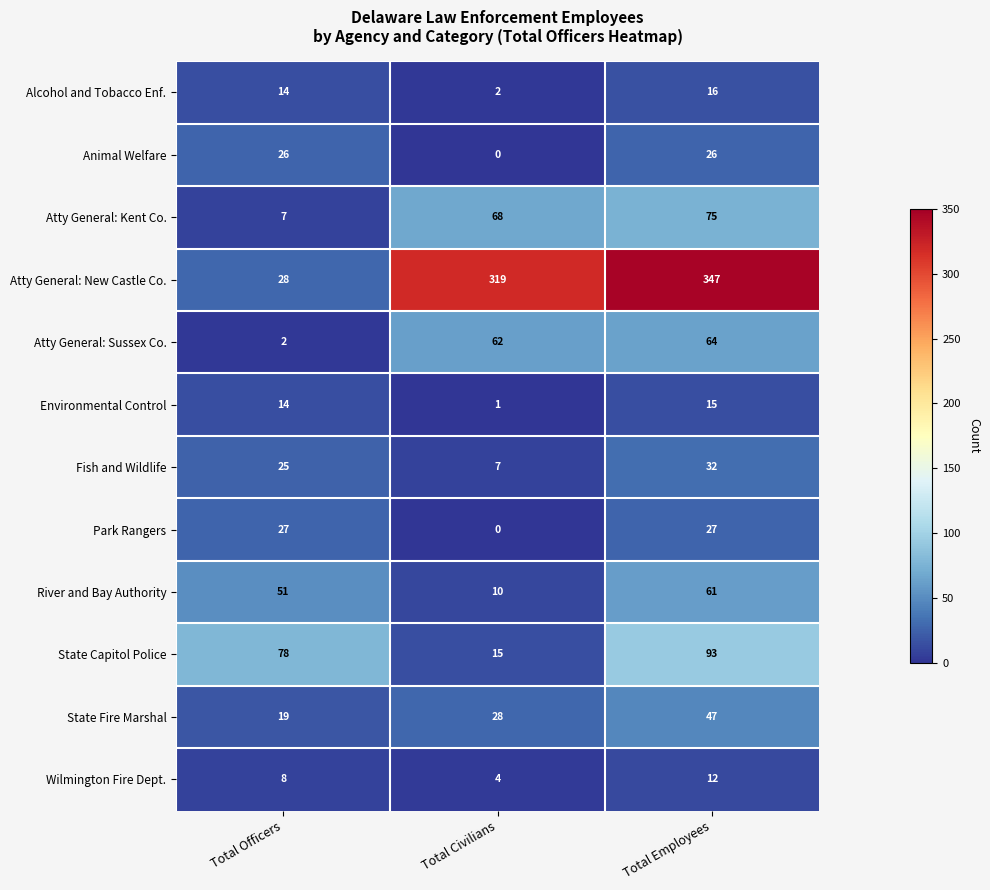

What is the difference between the maximum and second lowest values in the State Fire Marshal series?

19